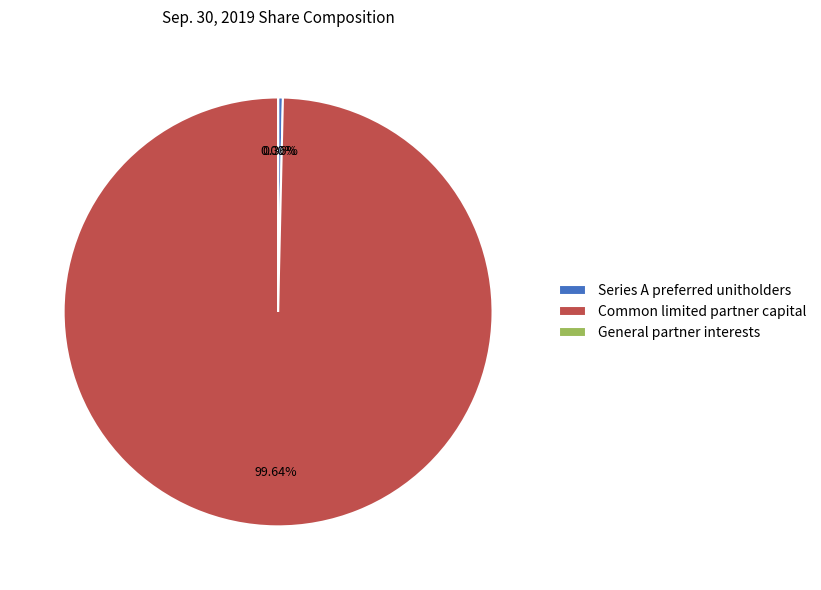

What percentage do Series A preferred unitholders and General partner interests together represent?

0.4%